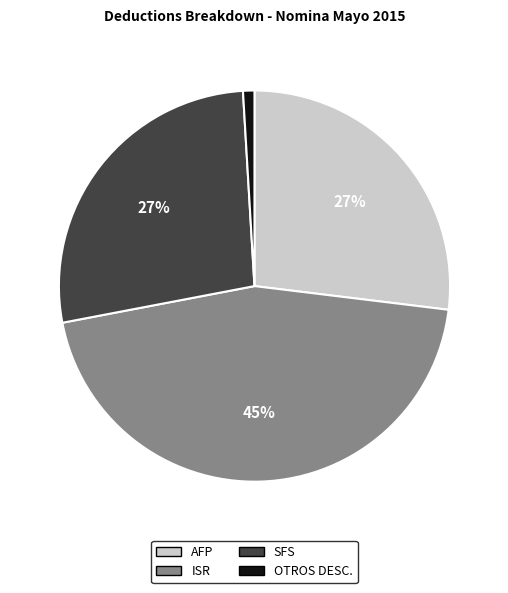

Is the sum of SFS and OTROS DESC. greater than half?

No